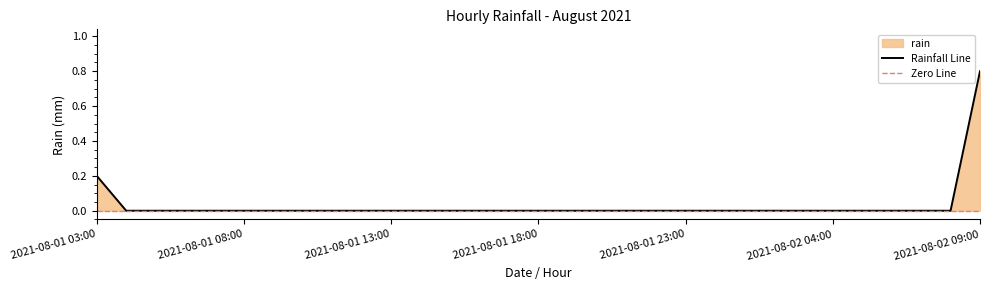

Where is the data nearest to the value 0?

2021-08-01 04:00